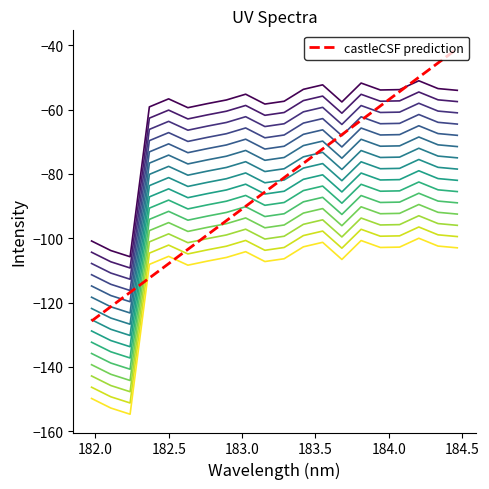

Reading right to left, extract all data points from this chart.

-54.0	-53.4	-51.0	-53.8	-53.9	-51.7	-57.6	-52.3	-53.7	-57.4	-58.2	-55.2	-57.0	-58.1	-59.4	-56.6	-59.1	-105.7	-103.8	-100.8